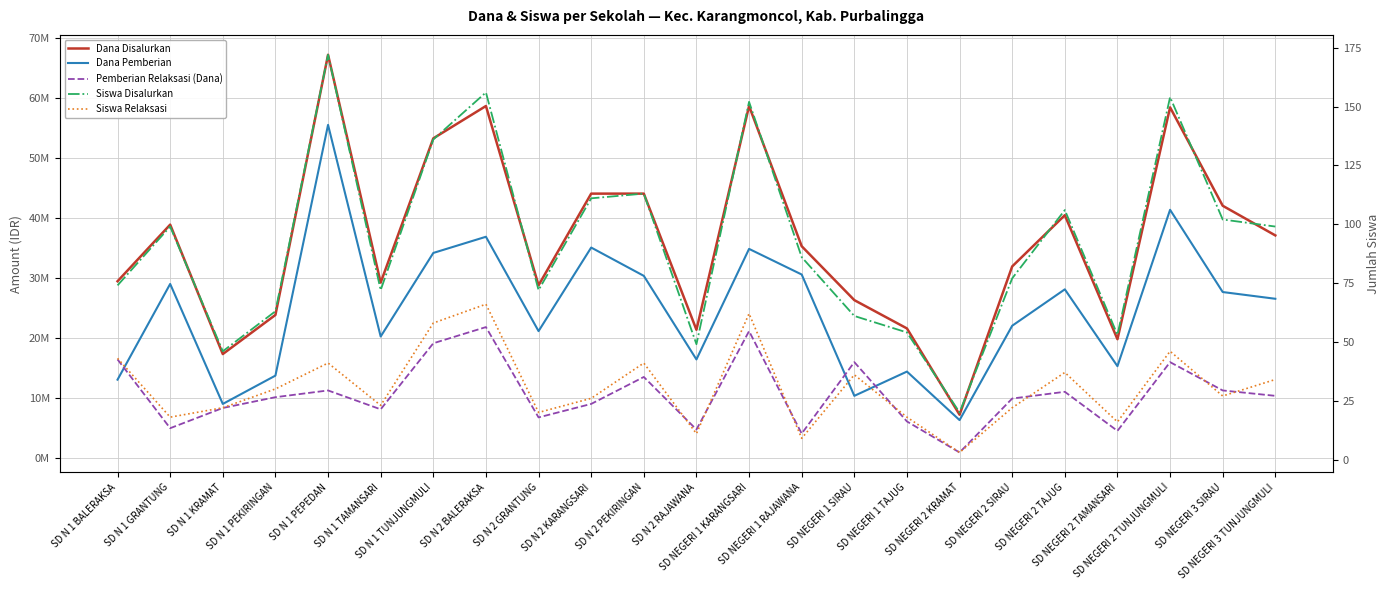

Reading left to right, list all the values displayed in this chart.

Dana Disalurkan: SD N 1 BALERAKSA=29475000	SD N 1 GRANTUNG=38925000	SD N 1 KRAMAT=17325000	SD N 1 PEKIRINGAN=23850000	SD N 1 PEPEDAN=67275000	SD N 1 TAMANSARI=29250000	SD N 1 TUNJUNGMULI=53325000	SD N 2 BALERAKSA=58725000	SD N 2 GRANTUNG=28800000	SD N 2 KARANGSARI=44100000	SD N 2 PEKIRINGAN=44100000	SD N 2 RAJAWANA=21375000	SD NEGERI 1 KARANGSARI=58725000	SD NEGERI 1 RAJAWANA=35325000	SD NEGERI 1 SIRAU=26325000	SD NEGERI 1 TAJUG=21600000	SD NEGERI 2 KRAMAT=7200000	SD NEGERI 2 SIRAU=31950000	SD NEGERI 2 TAJUG=40500000	SD NEGERI 2 TAMANSARI=19800000	SD NEGERI 2 TUNJUNGMULI=58500000	SD NEGERI 3 SIRAU=42075000	SD NEGERI 3 TUNJUNGMULI=37125000
Dana Pemberian: SD N 1 BALERAKSA=13050000	SD N 1 GRANTUNG=29025000	SD N 1 KRAMAT=9000000	SD N 1 PEKIRINGAN=13725000	SD N 1 PEPEDAN=55575000	SD N 1 TAMANSARI=20250000	SD N 1 TUNJUNGMULI=34200000	SD N 2 BALERAKSA=36900000	SD N 2 GRANTUNG=21150000	SD N 2 KARANGSARI=35100000	SD N 2 PEKIRINGAN=30375000	SD N 2 RAJAWANA=16425000	SD NEGERI 1 KARANGSARI=34875000	SD NEGERI 1 RAJAWANA=30600000	SD NEGERI 1 SIRAU=10350000	SD NEGERI 1 TAJUG=14400000	SD NEGERI 2 KRAMAT=6300000	SD NEGERI 2 SIRAU=22050000	SD NEGERI 2 TAJUG=28125000	SD NEGERI 2 TAMANSARI=15300000	SD NEGERI 2 TUNJUNGMULI=41400000	SD NEGERI 3 SIRAU=27675000	SD NEGERI 3 TUNJUNGMULI=26550000
Pemberian Relaksasi (Dana): SD N 1 BALERAKSA=16425000	SD N 1 GRANTUNG=4950000	SD N 1 KRAMAT=8325000	SD N 1 PEKIRINGAN=10125000	SD N 1 PEPEDAN=11250000	SD N 1 TAMANSARI=8100000	SD N 1 TUNJUNGMULI=19125000	SD N 2 BALERAKSA=21825000	SD N 2 GRANTUNG=6750000	SD N 2 KARANGSARI=9000000	SD N 2 PEKIRINGAN=13500000	SD N 2 RAJAWANA=4725000	SD NEGERI 1 KARANGSARI=21150000	SD NEGERI 1 RAJAWANA=4050000	SD NEGERI 1 SIRAU=15975000	SD NEGERI 1 TAJUG=6075000	SD NEGERI 2 KRAMAT=900000	SD NEGERI 2 SIRAU=9900000	SD NEGERI 2 TAJUG=11025000	SD NEGERI 2 TAMANSARI=4500000	SD NEGERI 2 TUNJUNGMULI=15975000	SD NEGERI 3 SIRAU=11250000	SD NEGERI 3 TUNJUNGMULI=10350000
Siswa Disalurkan: SD N 1 BALERAKSA=74	SD N 1 GRANTUNG=99	SD N 1 KRAMAT=46	SD N 1 PEKIRINGAN=63	SD N 1 PEPEDAN=172	SD N 1 TAMANSARI=72	SD N 1 TUNJUNGMULI=136	SD N 2 BALERAKSA=156	SD N 2 GRANTUNG=72	SD N 2 KARANGSARI=111	SD N 2 PEKIRINGAN=113	SD N 2 RAJAWANA=49	SD NEGERI 1 KARANGSARI=152	SD NEGERI 1 RAJAWANA=86	SD NEGERI 1 SIRAU=61	SD NEGERI 1 TAJUG=54	SD NEGERI 2 KRAMAT=20	SD NEGERI 2 SIRAU=77	SD NEGERI 2 TAJUG=106	SD NEGERI 2 TAMANSARI=53	SD NEGERI 2 TUNJUNGMULI=154	SD NEGERI 3 SIRAU=102	SD NEGERI 3 TUNJUNGMULI=99
Siswa Relaksasi: SD N 1 BALERAKSA=43	SD N 1 GRANTUNG=18	SD N 1 KRAMAT=22	SD N 1 PEKIRINGAN=30	SD N 1 PEPEDAN=41	SD N 1 TAMANSARI=23	SD N 1 TUNJUNGMULI=58	SD N 2 BALERAKSA=66	SD N 2 GRANTUNG=20	SD N 2 KARANGSARI=26	SD N 2 PEKIRINGAN=41	SD N 2 RAJAWANA=11	SD NEGERI 1 KARANGSARI=62	SD NEGERI 1 RAJAWANA=9	SD NEGERI 1 SIRAU=36	SD NEGERI 1 TAJUG=18	SD NEGERI 2 KRAMAT=3	SD NEGERI 2 SIRAU=22	SD NEGERI 2 TAJUG=37	SD NEGERI 2 TAMANSARI=16	SD NEGERI 2 TUNJUNGMULI=46	SD NEGERI 3 SIRAU=27	SD NEGERI 3 TUNJUNGMULI=34